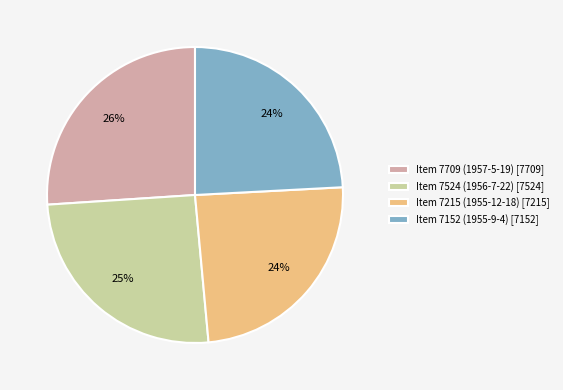

Which category has the biggest portion of the pie?

Item 7709 (1957-5-19)